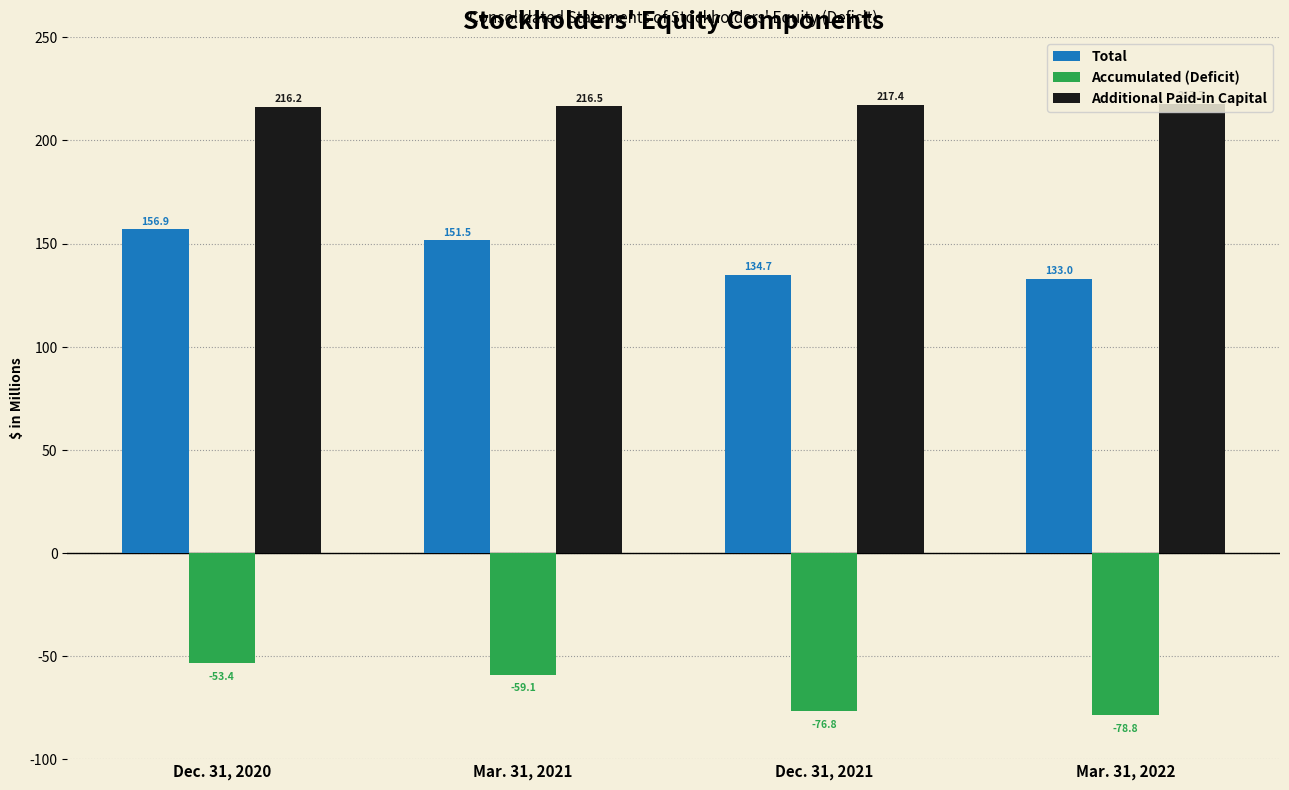

List the labels in order of Accumulated (Deficit) value, largest first.

Dec. 31, 2020, Mar. 31, 2021, Dec. 31, 2021, Mar. 31, 2022